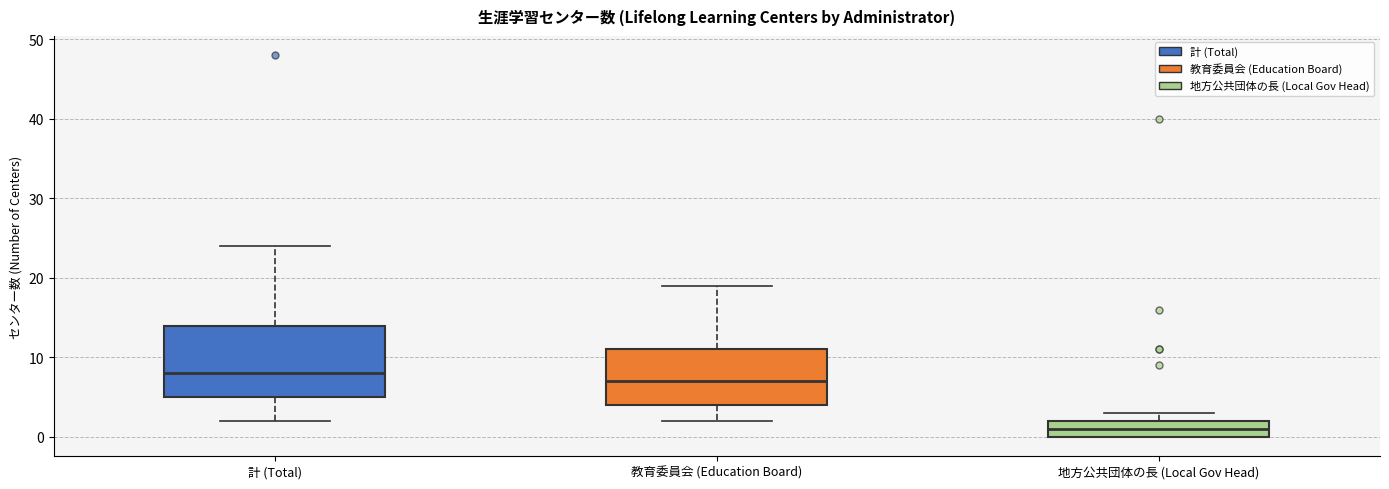

Reading left to right, transcribe this box plot: for each box, give where its median line is, the range the box spans, and where its two whiskers end, as read against the y-axis. The values are not printed on the chart, so give them approximately, as read against the axis.

計 (Total): median 8, box 5 to 14, whiskers 2 to 24
教育委員会 (Education Board): median 7, box 4 to 11, whiskers 2 to 19
地方公共団体の長 (Local Gov Head): median 1, box 0 to 2, whiskers 0 to 3